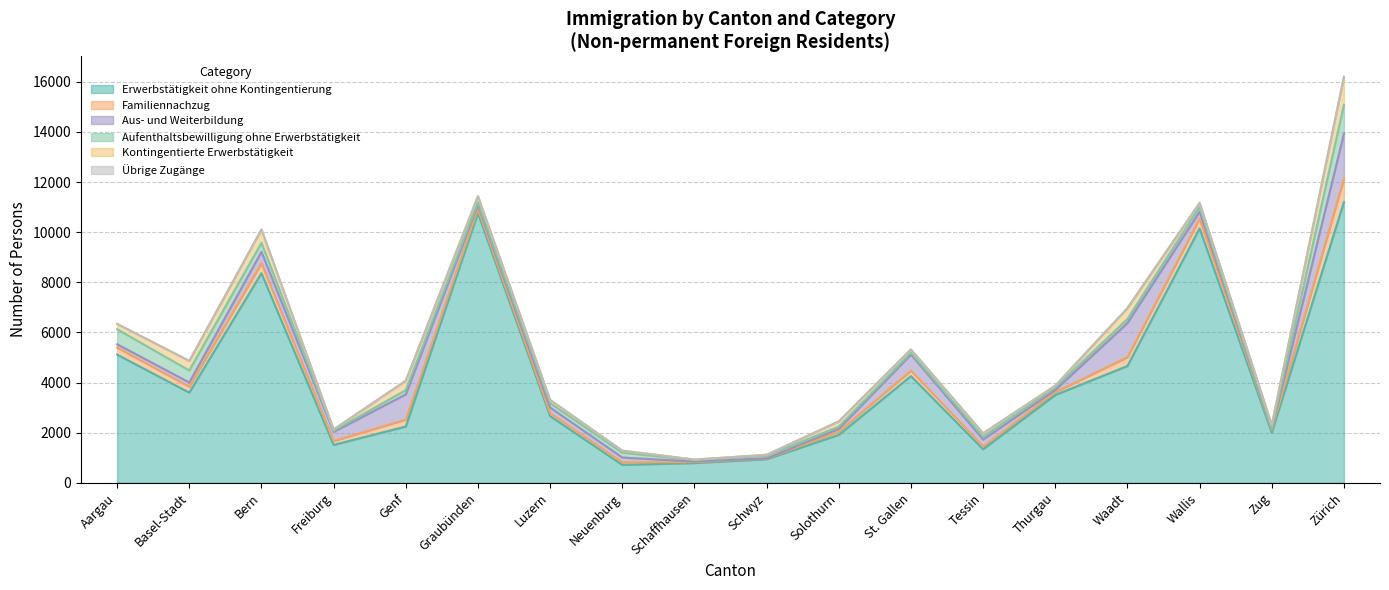

In Erwerbstätigkeit ohne Kontingentierung, how many points are higher than both neighbors (excluding endpoints)?

4